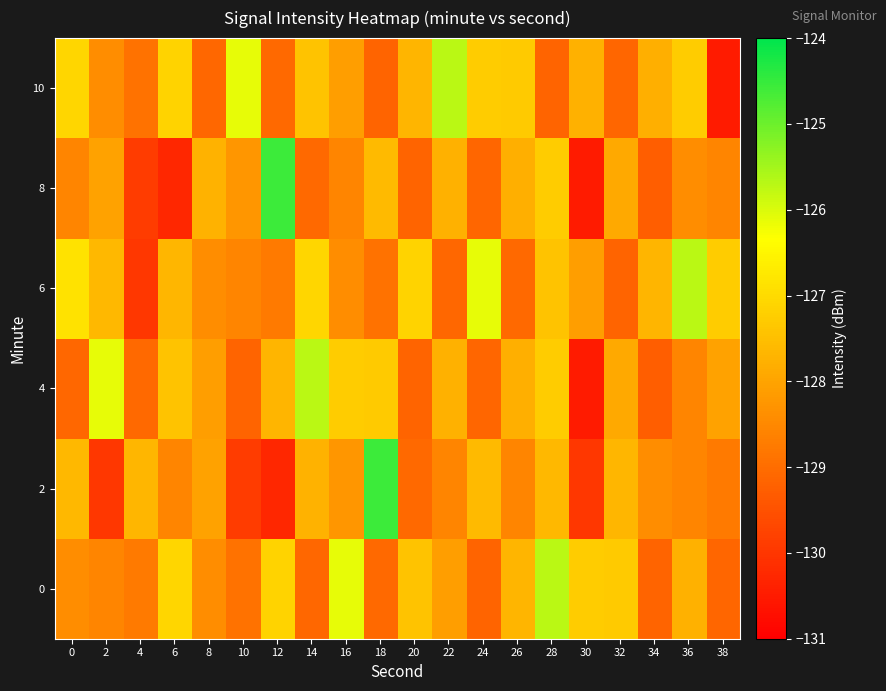

What is the total value across all series at 38?

-772.2